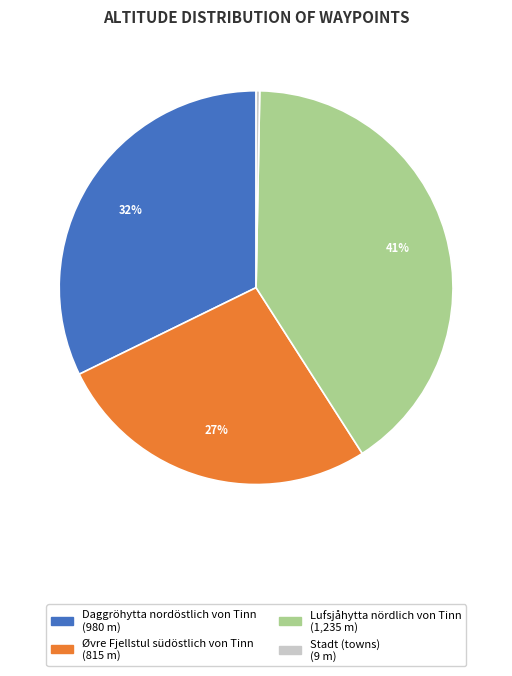

To the nearest percent, what is the average slice percentage?

25%